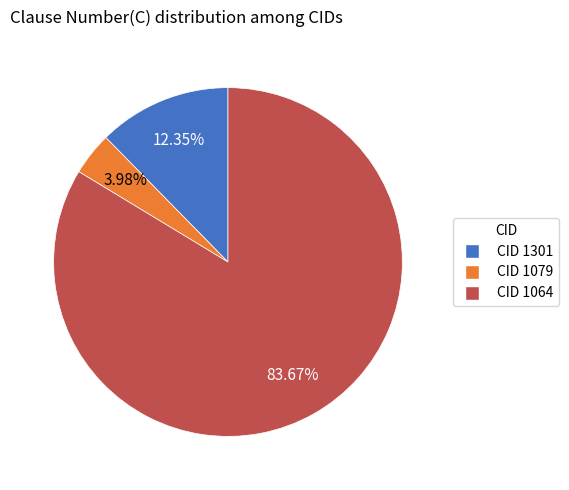

Is there a majority slice in this chart?

Yes